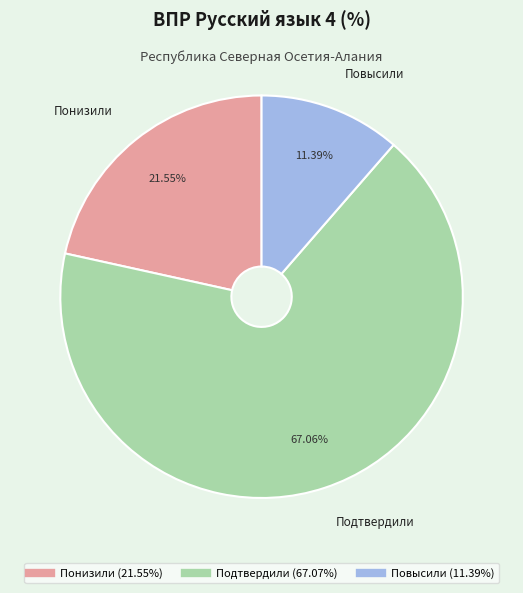

To the nearest percent, what is the combined percentage of Подтвердили and Повысили?

78%